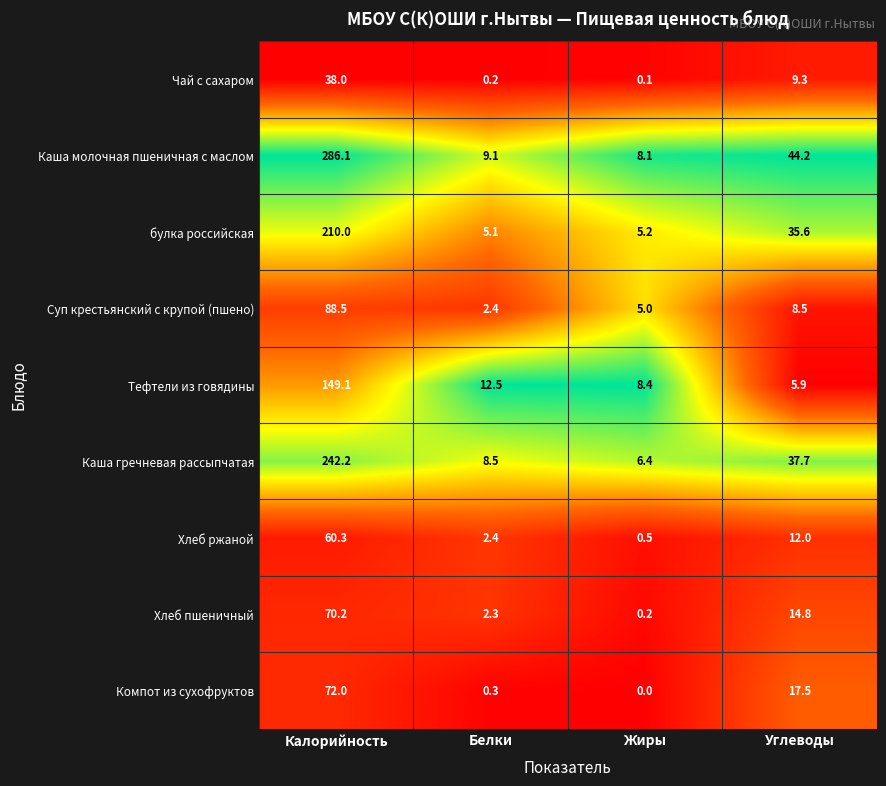

Rank the series at Углеводы from highest to lowest value.

Каша молочная пшеничная с маслом, Каша гречневая рассыпчатая, булка российская, Компот из сухофруктов, Хлеб пшеничный, Хлеб ржаной, Чай с сахаром, Суп крестьянский с крупой (пшено), Тефтели из говядины